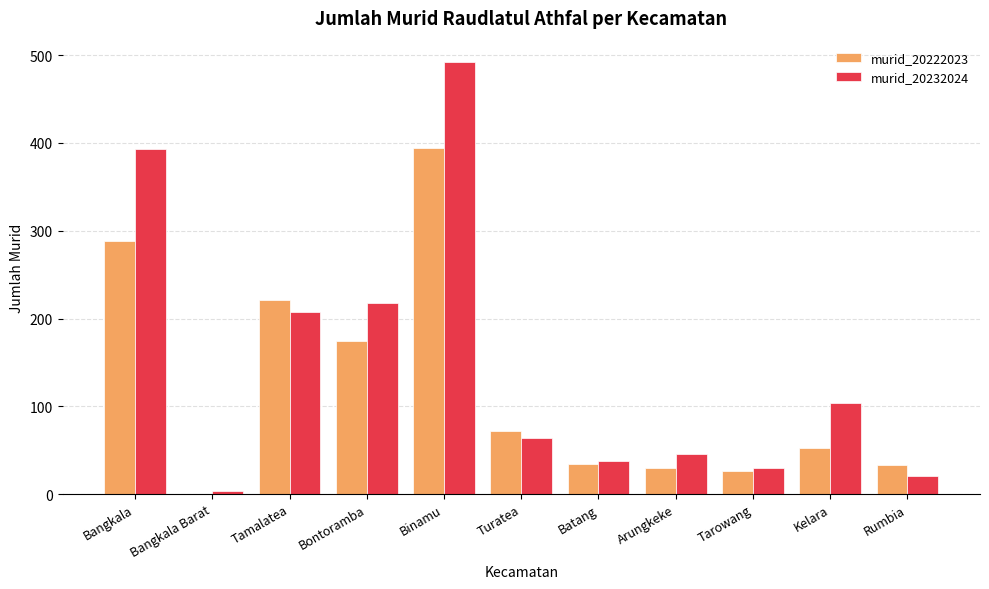

How many categories are shown in the chart?

11